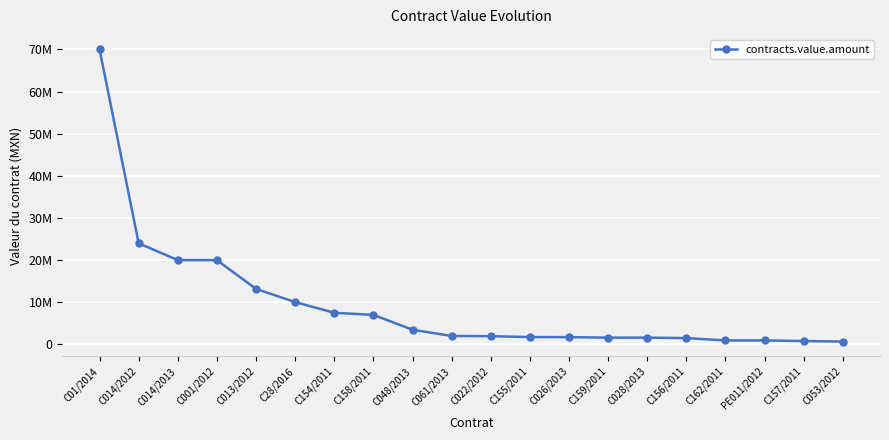

Does the chart have visible grid lines?

Yes